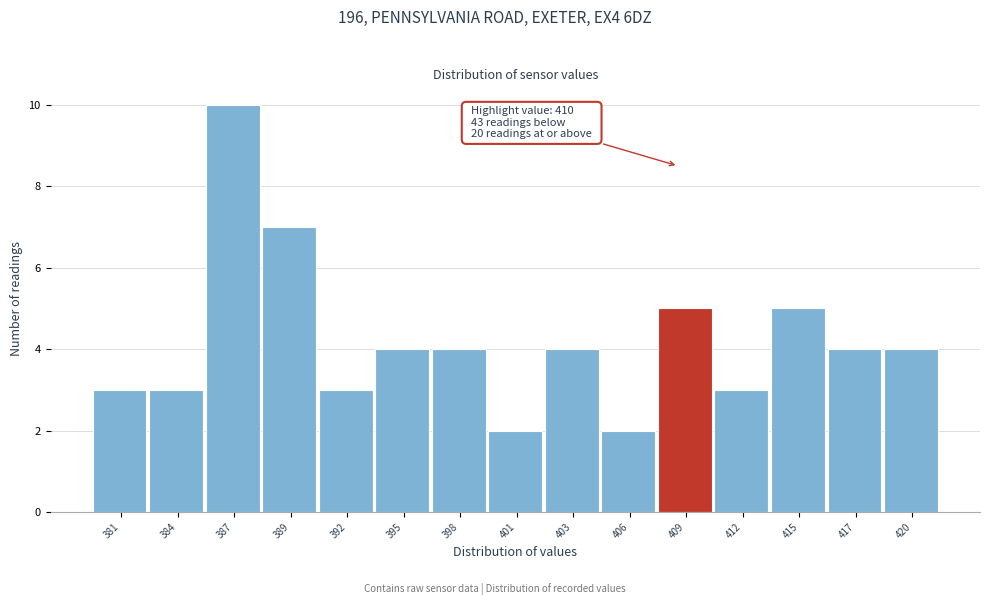

Reading left to right, what are all the values shown in this chart?

3	3	10	7	3	4	4	2	4	2	5	3	5	4	4